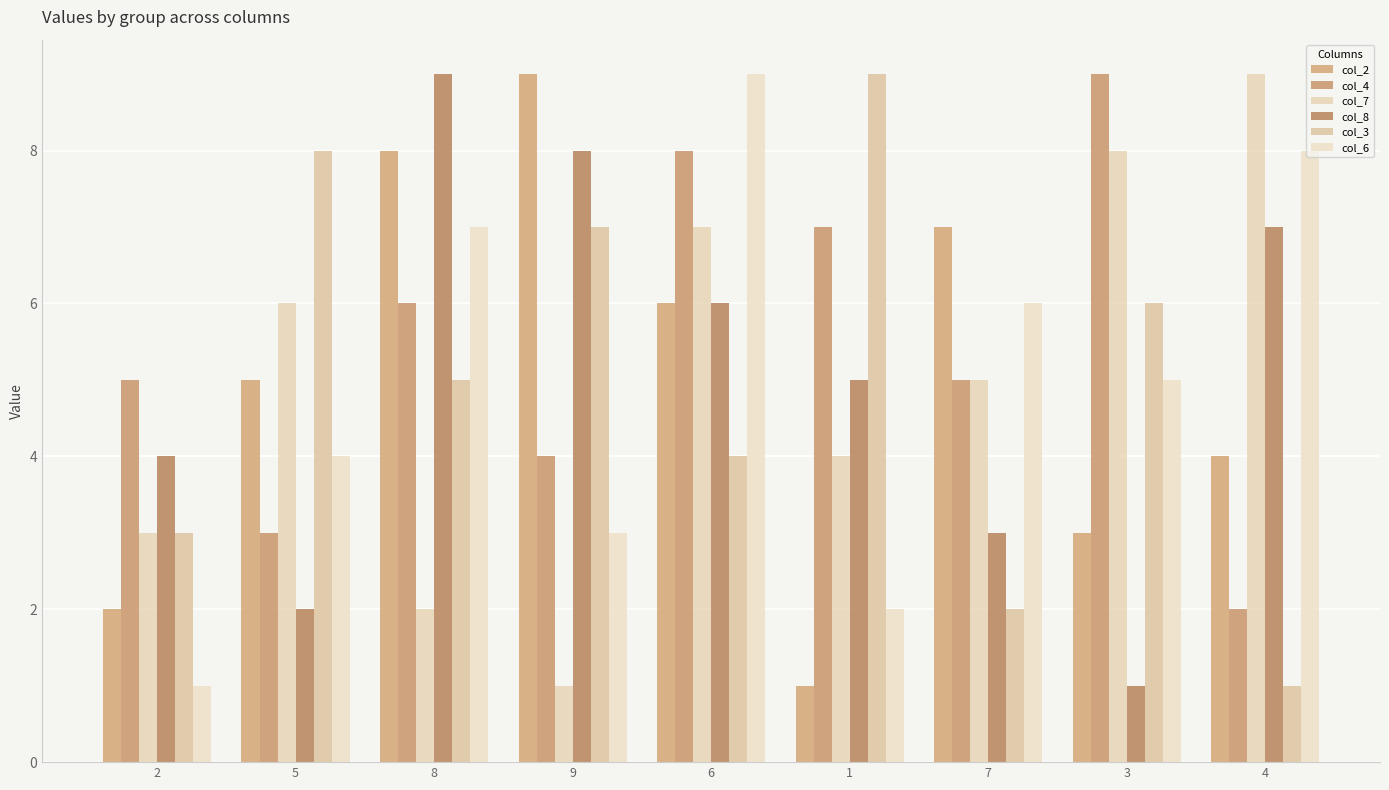

How many data points does each series have?

9